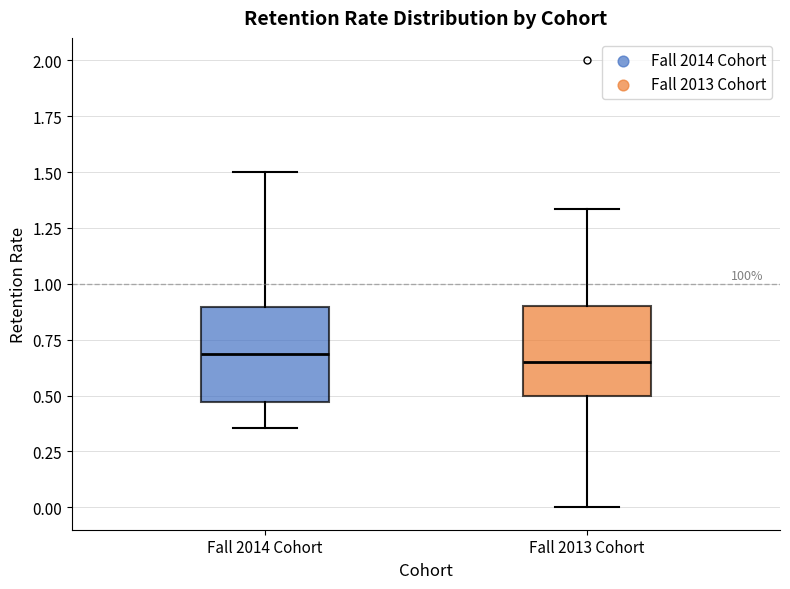

Where is the upper edge of the box for Fall 2013 Cohort on the y-axis? The values are not printed on the chart, so give them approximately, as read against the axis.

0.90